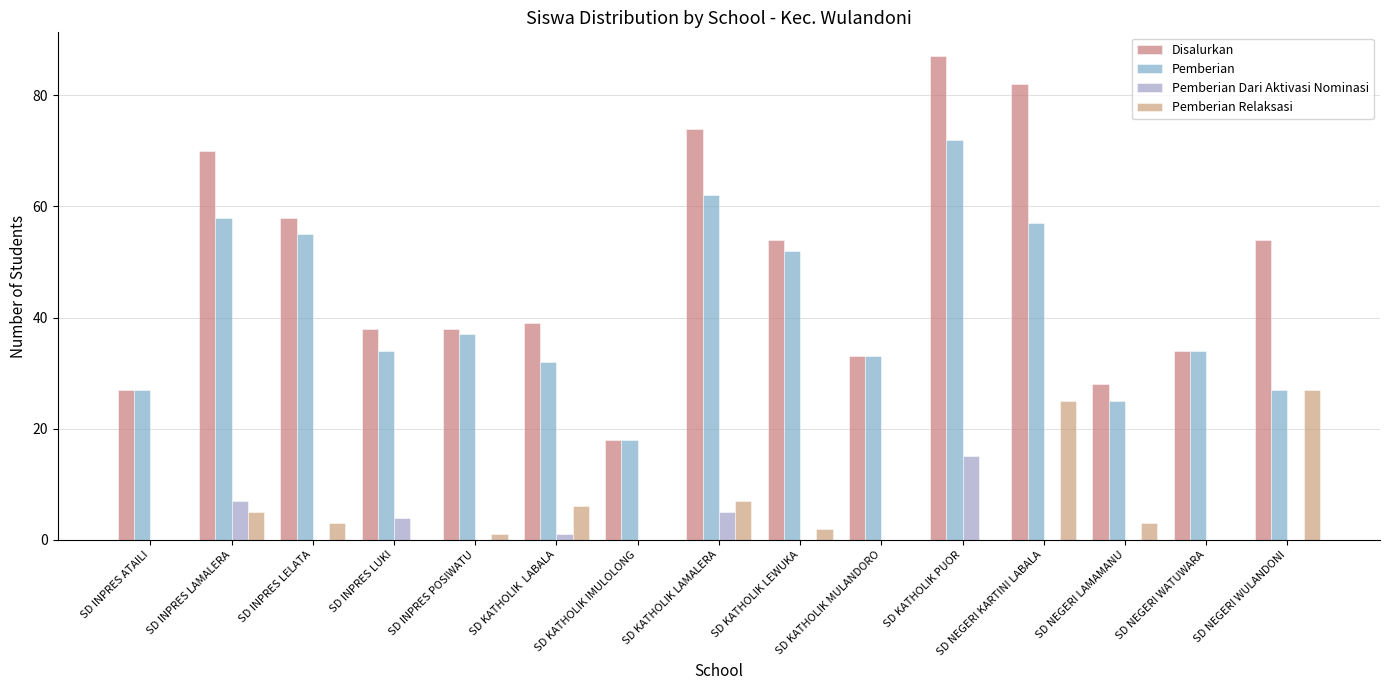

What are all the series names shown in the legend?

Disalurkan, Pemberian, Pemberian Dari Aktivasi Nominasi, Pemberian Relaksasi